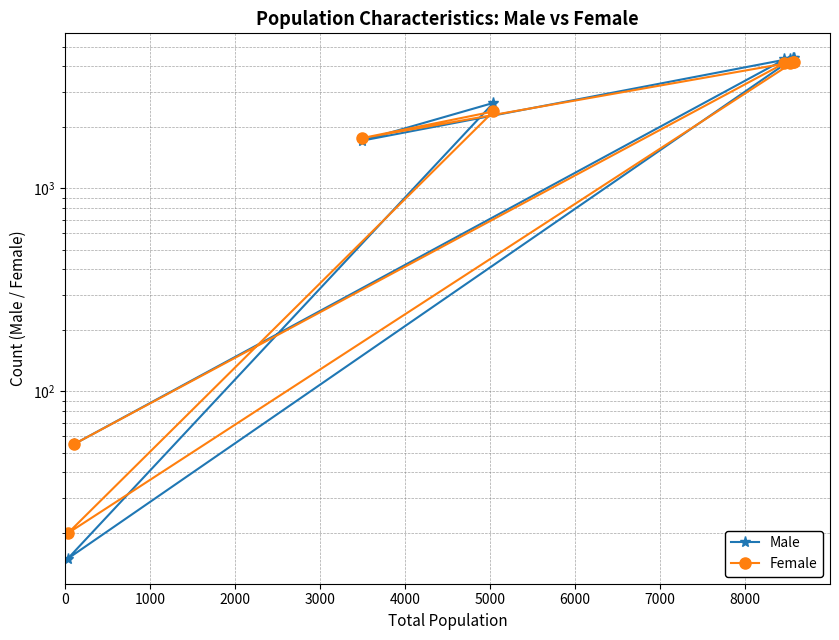

Reading left to right, what are all the values shown in this chart?

Male: 4375	4360	1720	2640	15	4375	4320	55
Female: 4190	4170	1770	2395	20	4190	4140	55